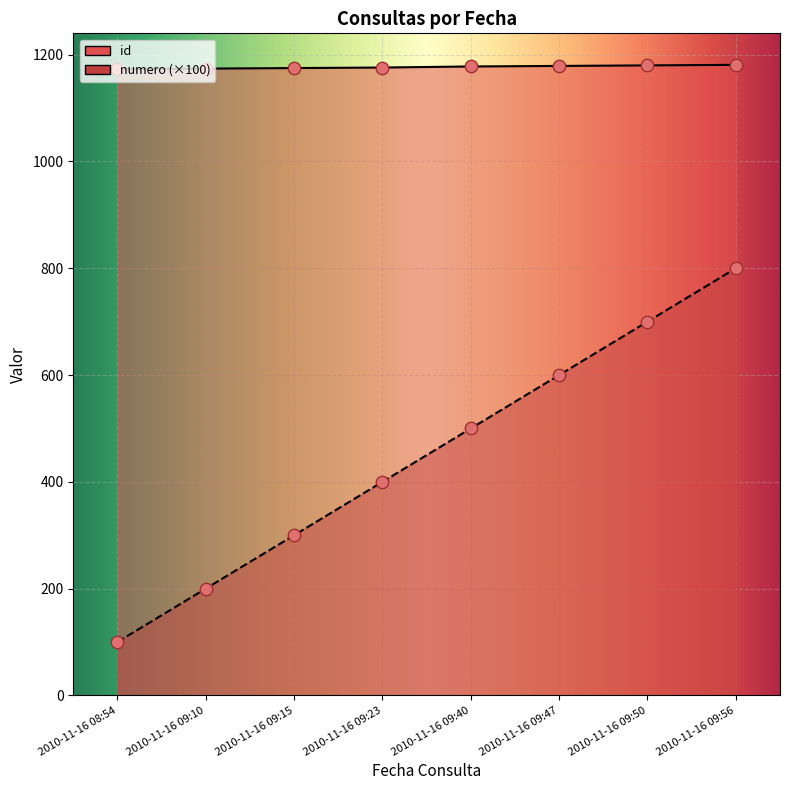

Which series has the largest Y range (max minus min)?

numero